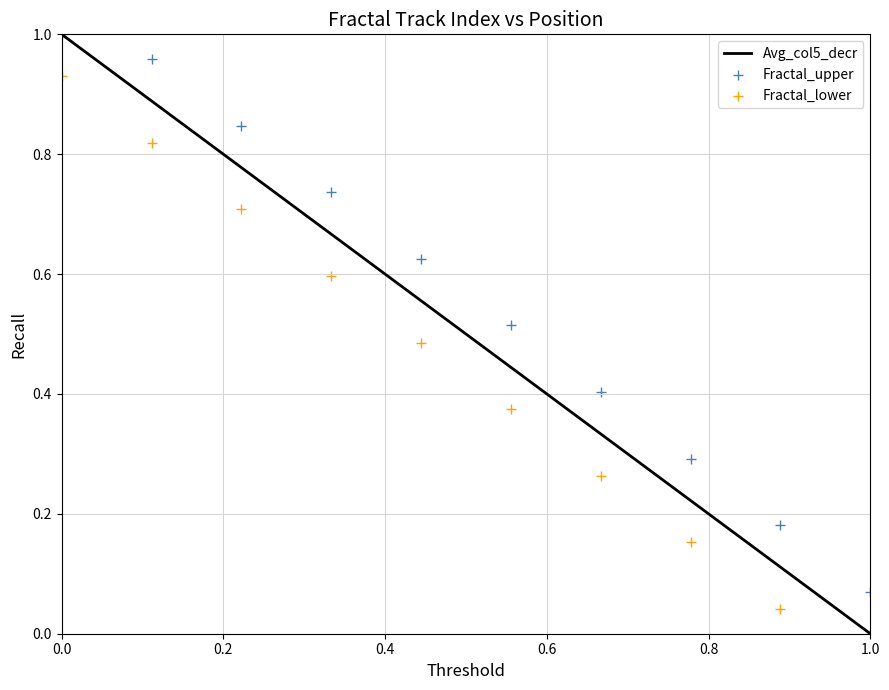

Which series reaches the maximum Y coordinate?

Avg_col5_decr